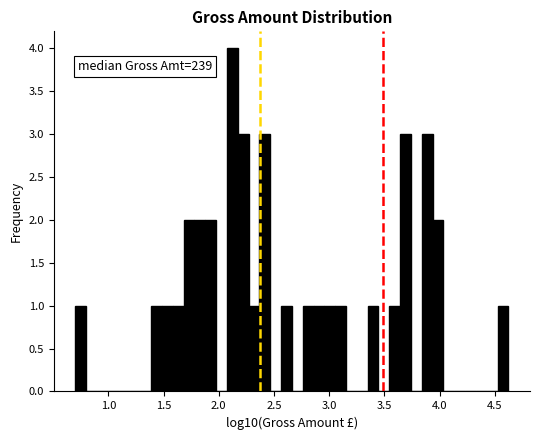

Around what value on the x-axis is the tallest bar? Give the approximate position of its centre, as read against the axis.

2.10